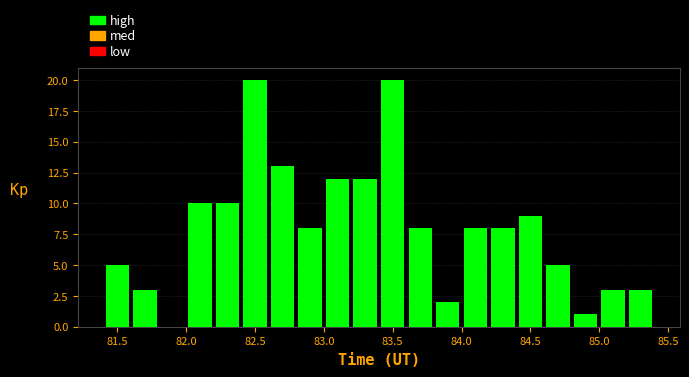

What is the height of the bar covering 81.6 to 81.8 on the x-axis? The values are not printed on the chart, so give them approximately, as read against the axis.

3